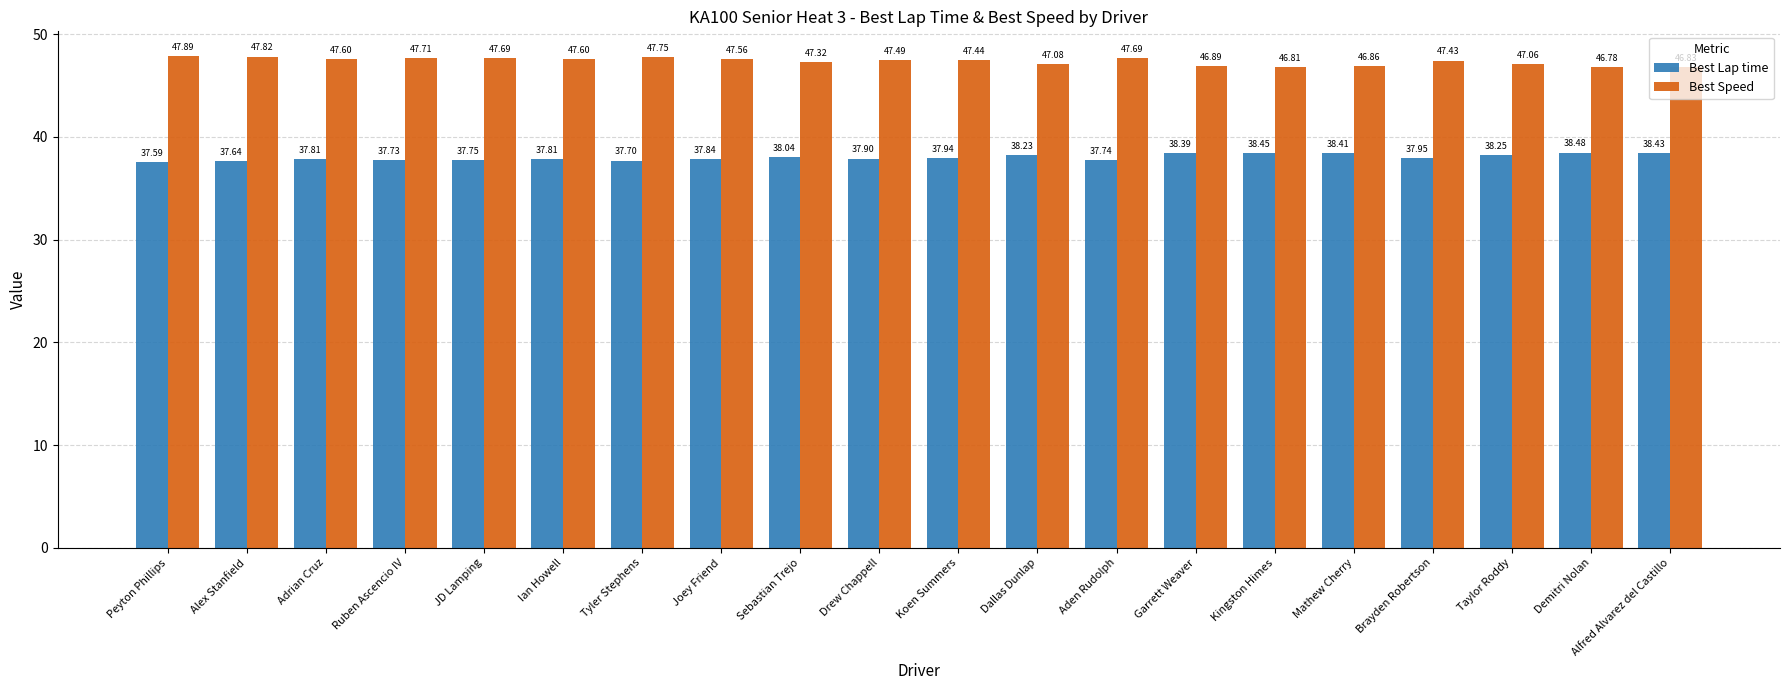

Count the number of categories in the chart.

20